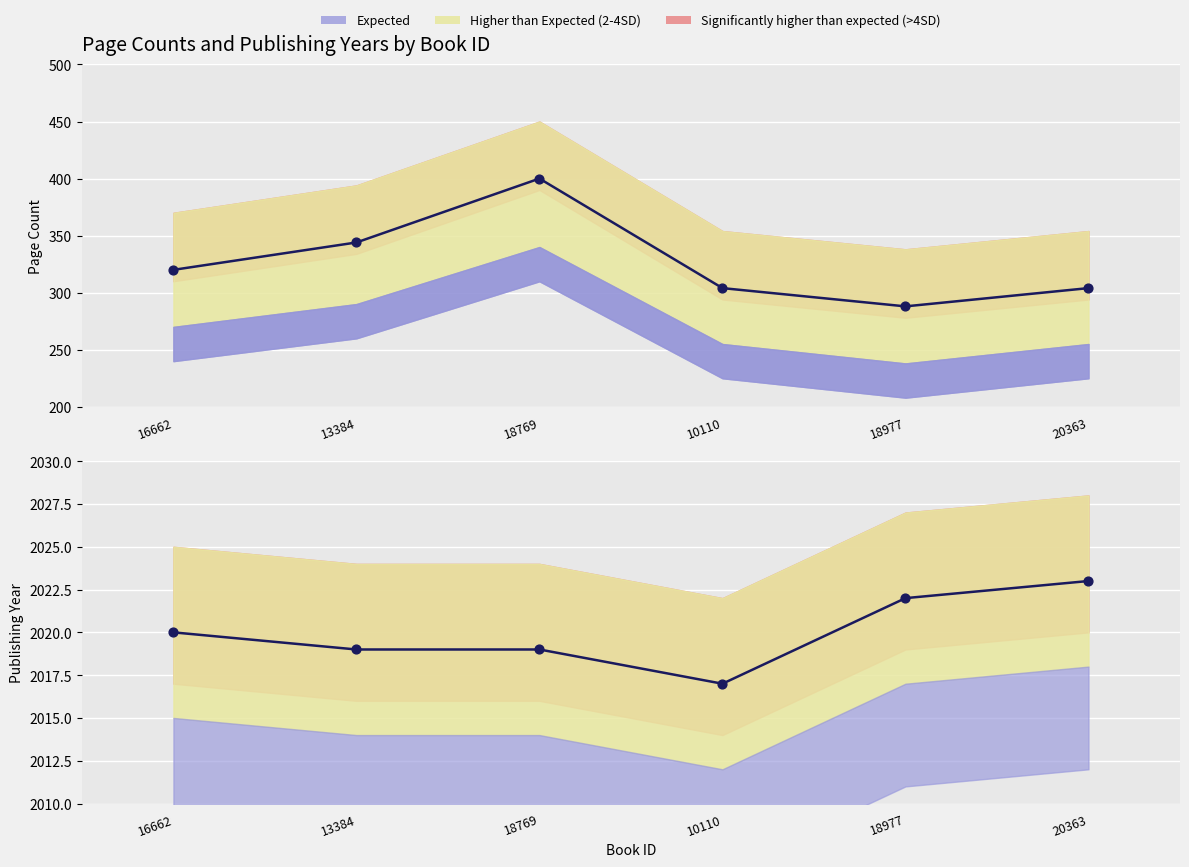

At how many categories does at least one series exceed 385?

6